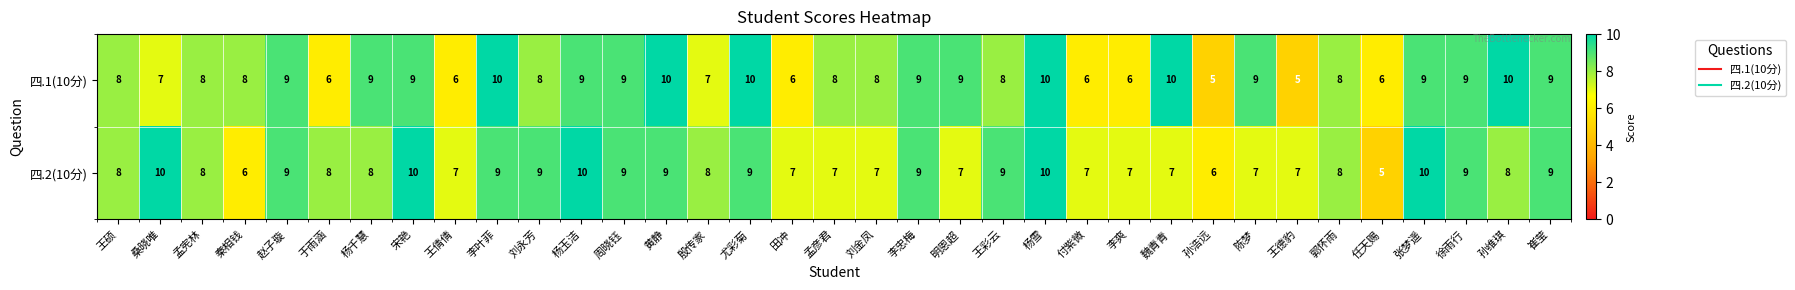

At which category is the sum across all series the highest?

杨雪